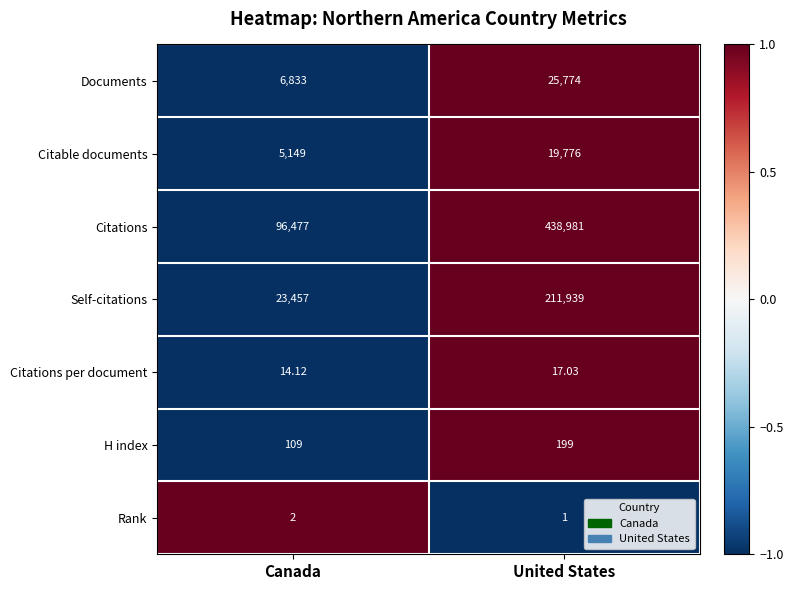

Which series has the largest total across all categories?

Citations